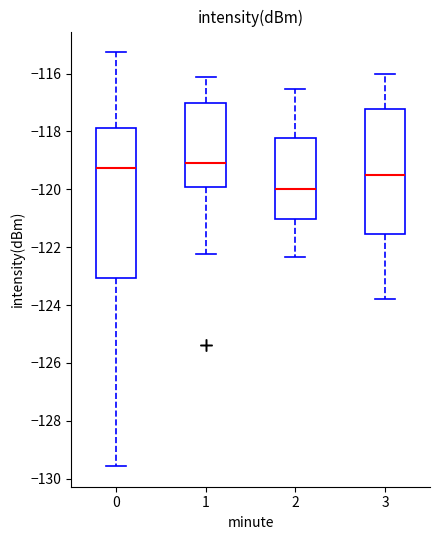

Reading left to right, transcribe this box plot: for each box, give where its median line is, the range the box spans, and where its two whiskers end, as read against the y-axis. The values are not printed on the chart, so give them approximately, as read against the axis.

0: median -119.2, box -123.0 to -117.8, whiskers -129.6 to -115.2
1: median -119.0, box -120.0 to -117.0, whiskers -122.2 to -116.2
2: median -120.0, box -121.0 to -118.2, whiskers -122.4 to -116.6
3: median -119.4, box -121.6 to -117.2, whiskers -123.8 to -116.0